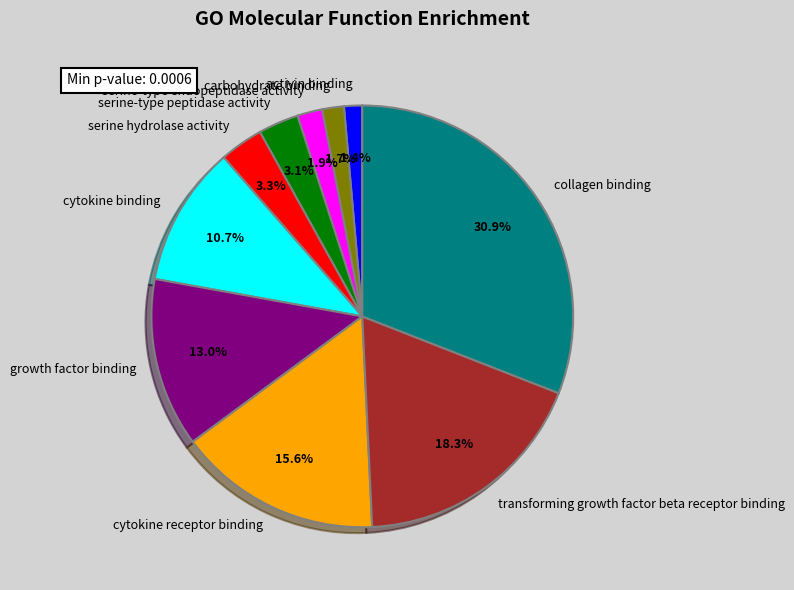

To the nearest percent, what portion does cytokine receptor binding represent?

16%